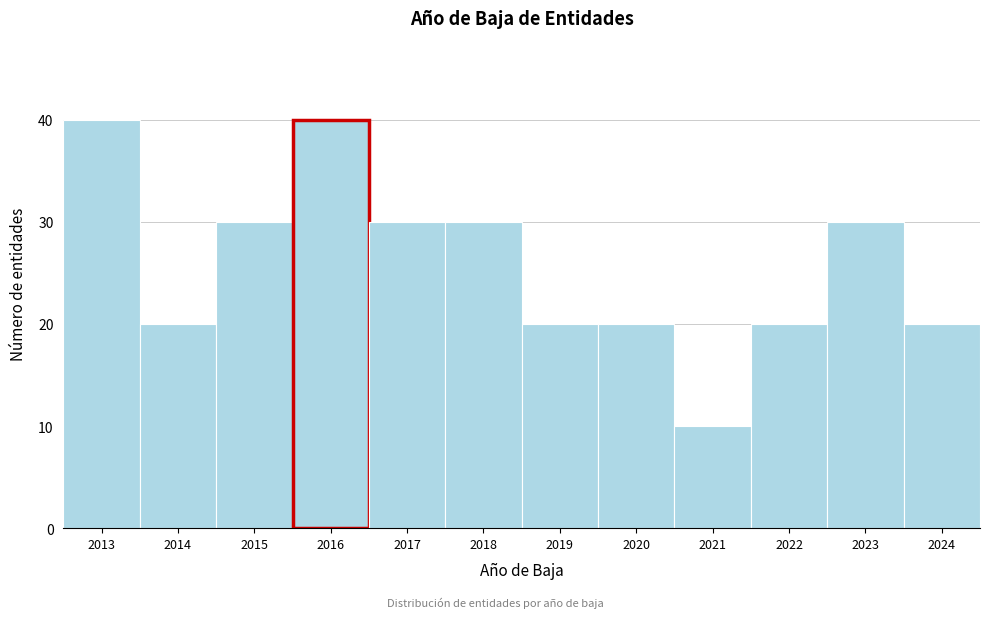

Reading left to right, extract all data points from this chart.

40	20	30	40	30	30	20	20	10	20	30	20